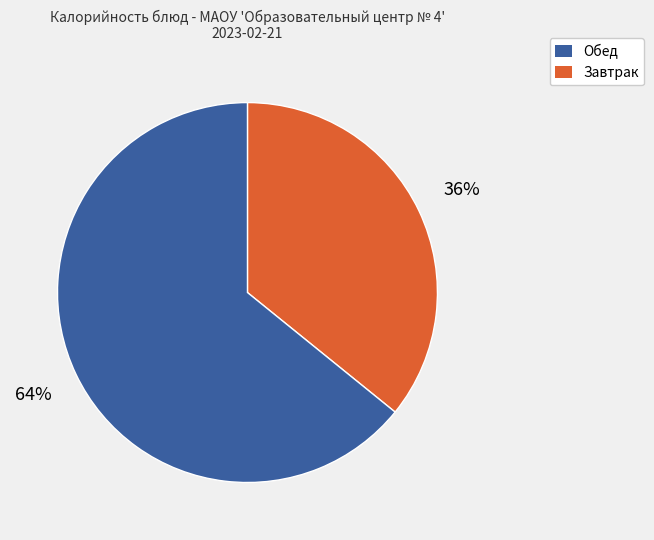

To the nearest percent, what is the difference between the largest and smallest slice percentages?

28%